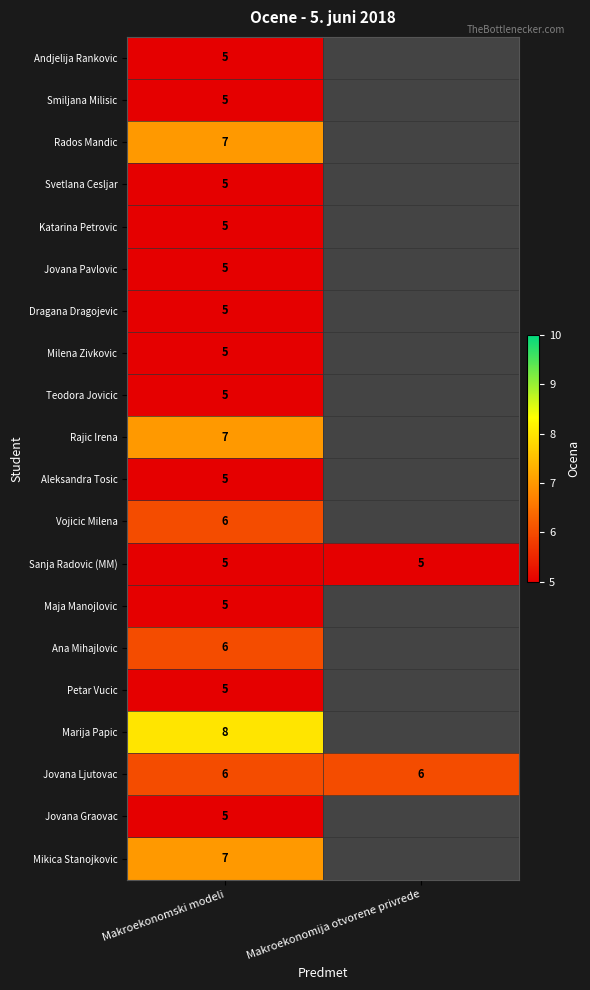

What is the total value across all series at Makroekonomski modeli?

112